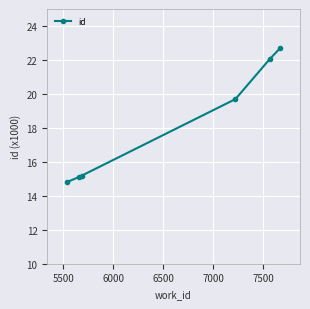

Reading left to right, list all the values displayed in this chart.

14.8	15.1	15.2	19.7	22.1	22.7